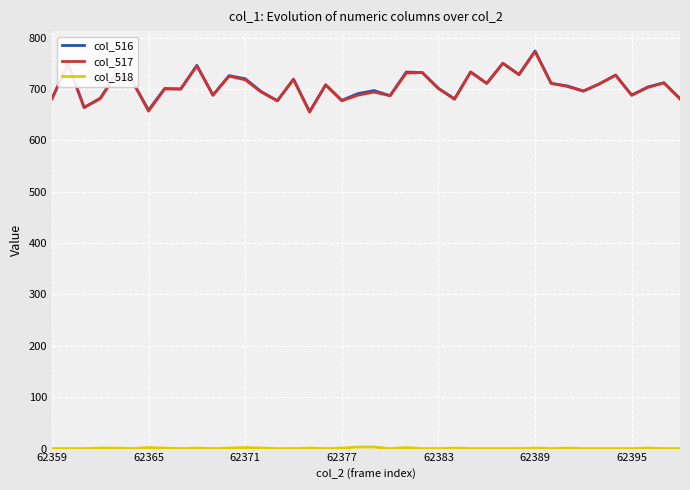

What is the minimum value for col_516?

656